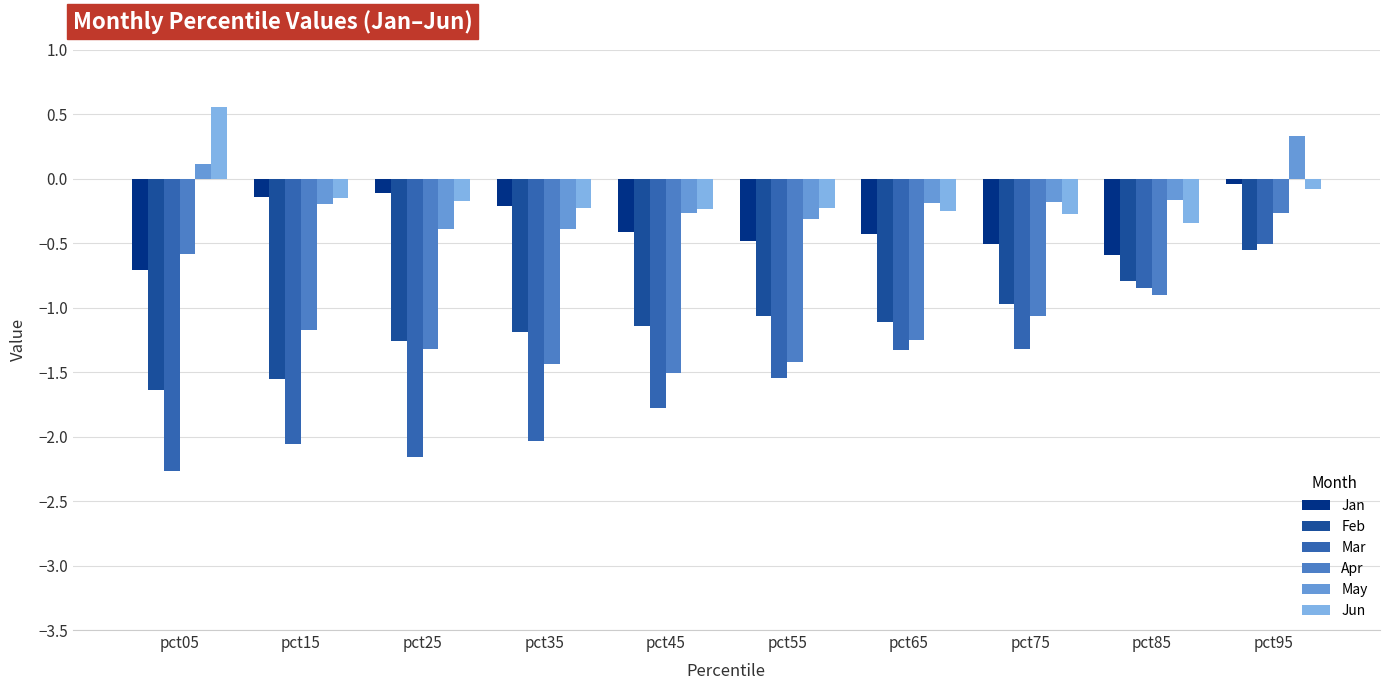

At how many categories does at least one series exceed 0?

2